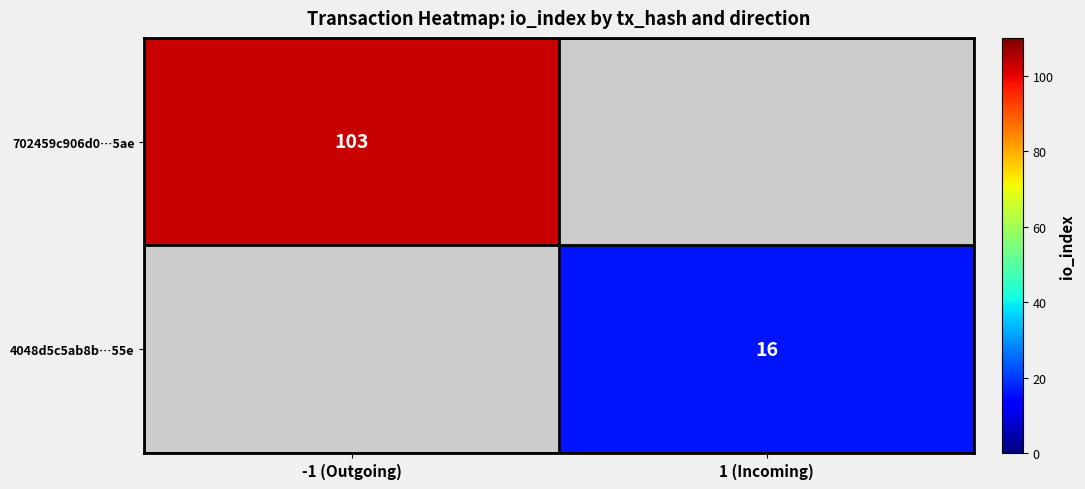

True or false: 702459c906d0…5ae has a value of 143 at -1 (Outgoing).

False